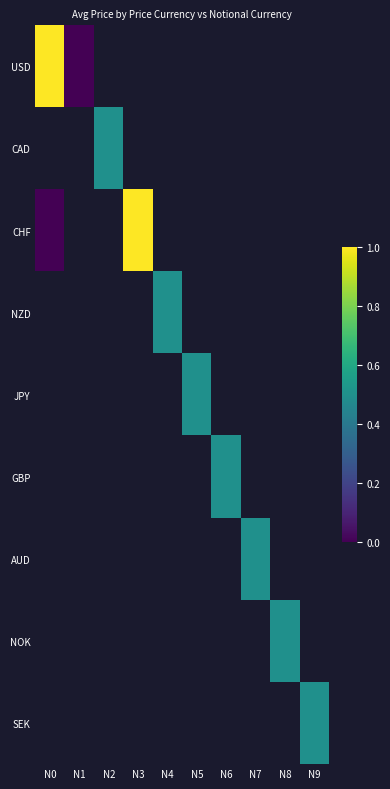

Which series has the widest spread of values?

USD